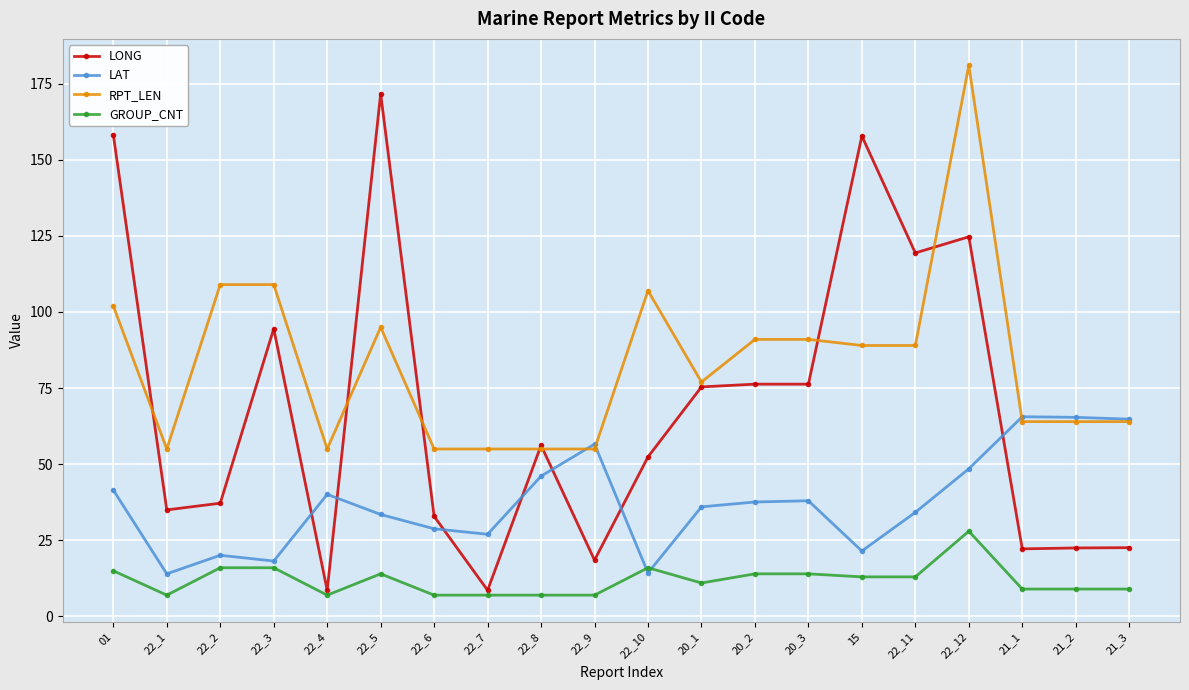

Between 22_9 and 22_11, which series saw the biggest shift?

LONG